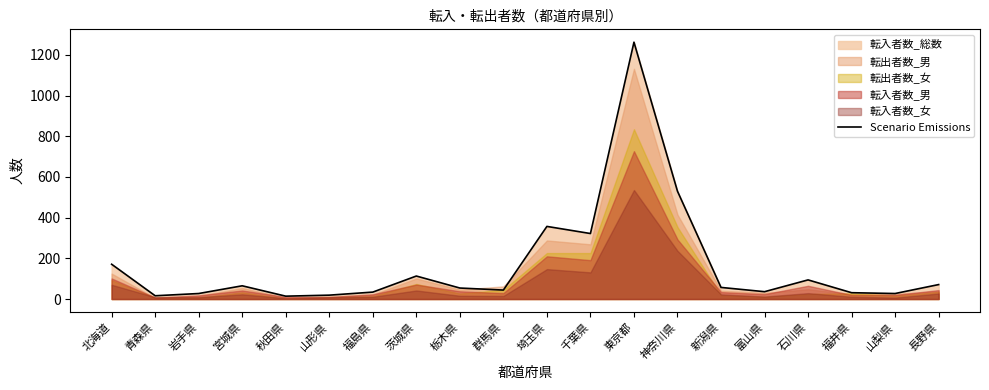

What is the sum of all values?

3345